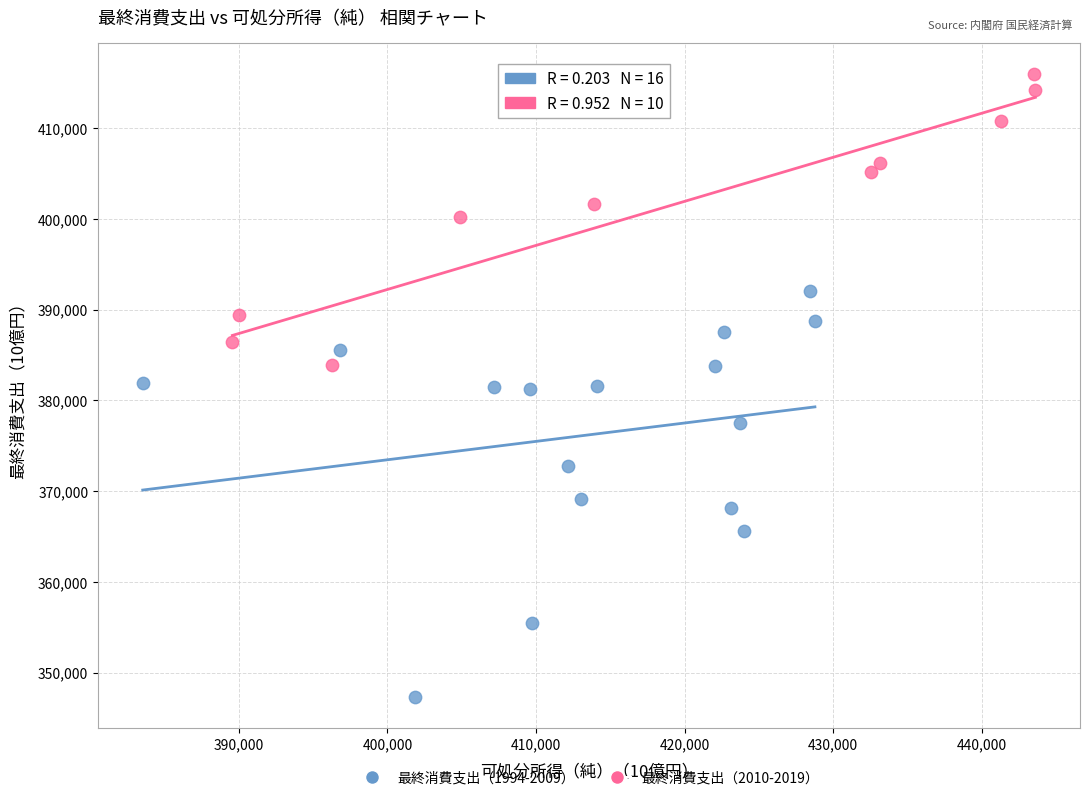

Which series has the largest Y range (max minus min)?

最終消費支出（1994-2009）